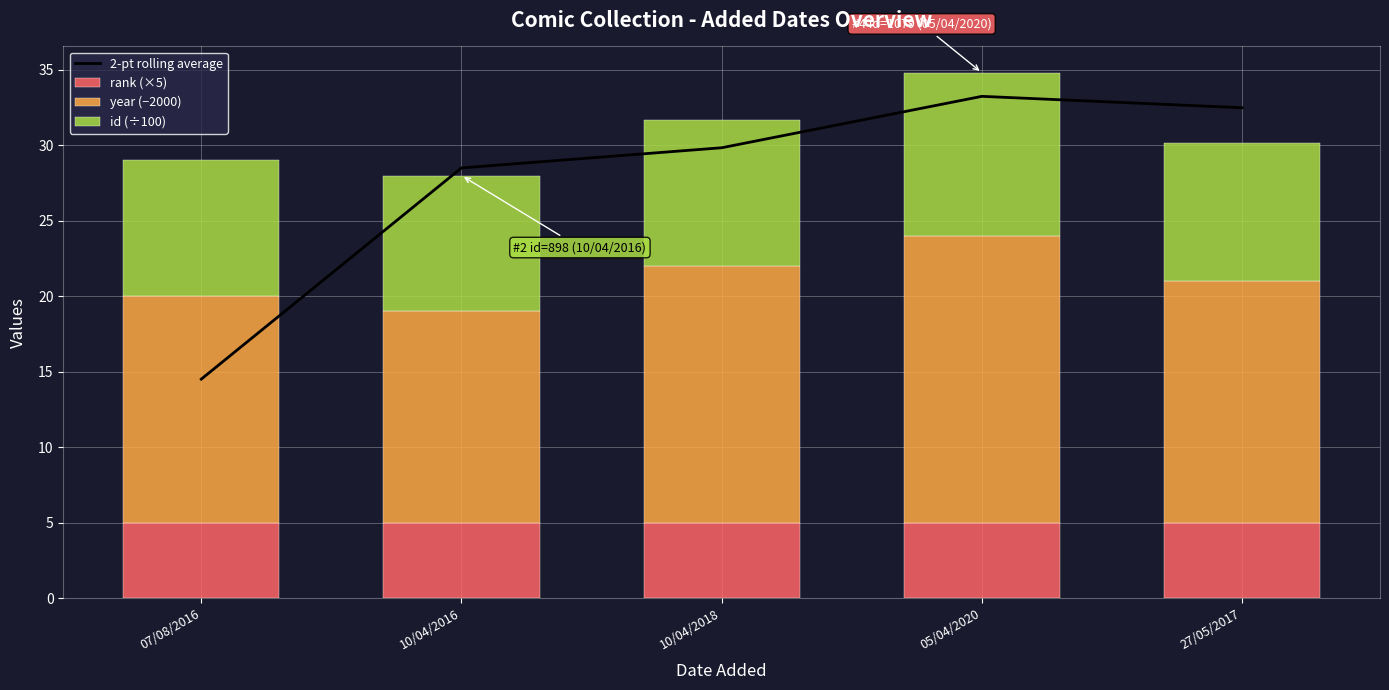

Where is id (÷100) nearest to the value 9?

07/08/2016